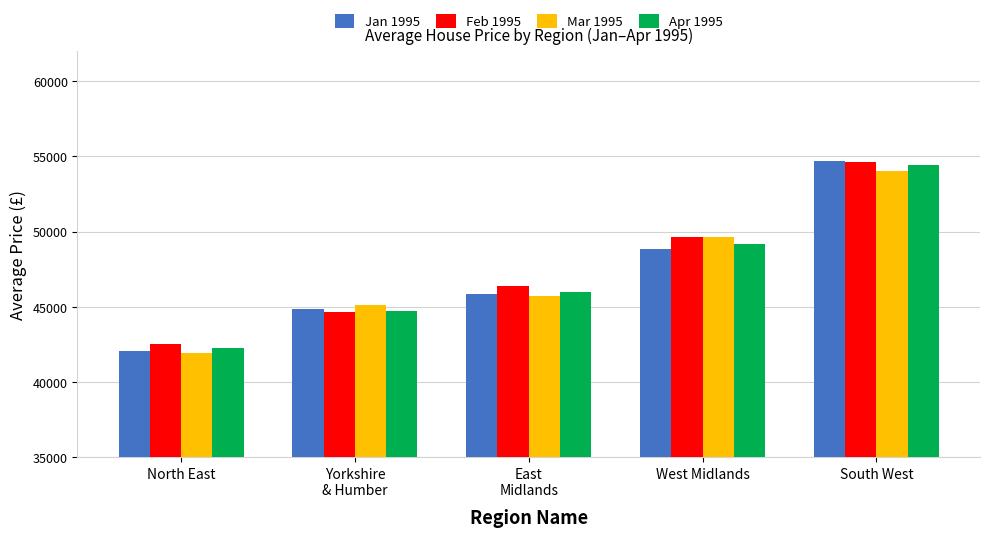

At which category is the sum across all series the highest?

South West